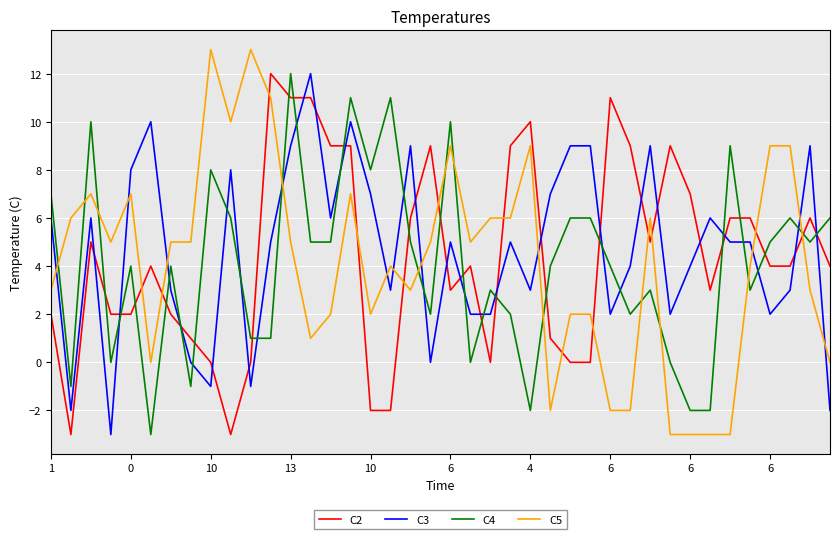

What is the difference between the maximum and minimum values in the C3 series?

15